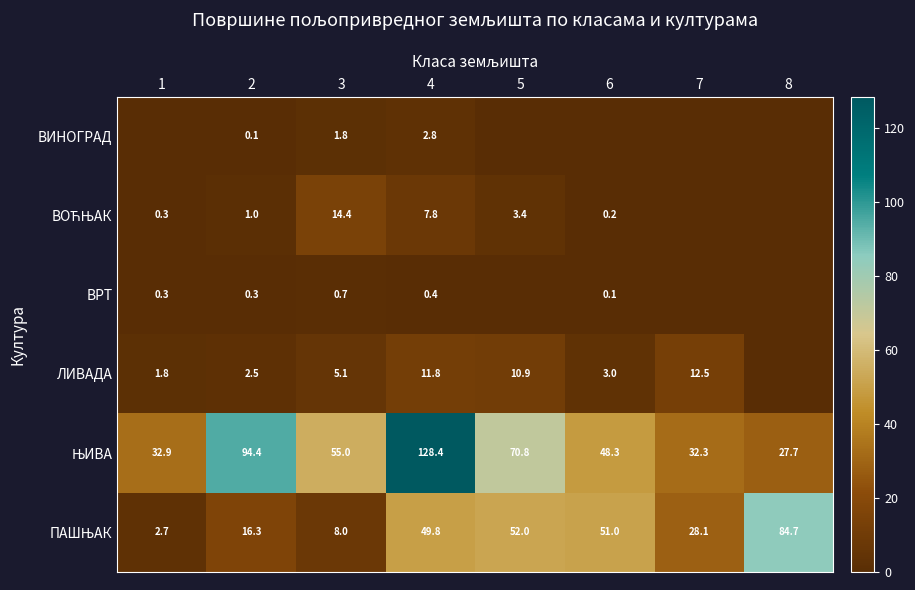

The value of ВРТ at 6 is 0.1. True or false?

True